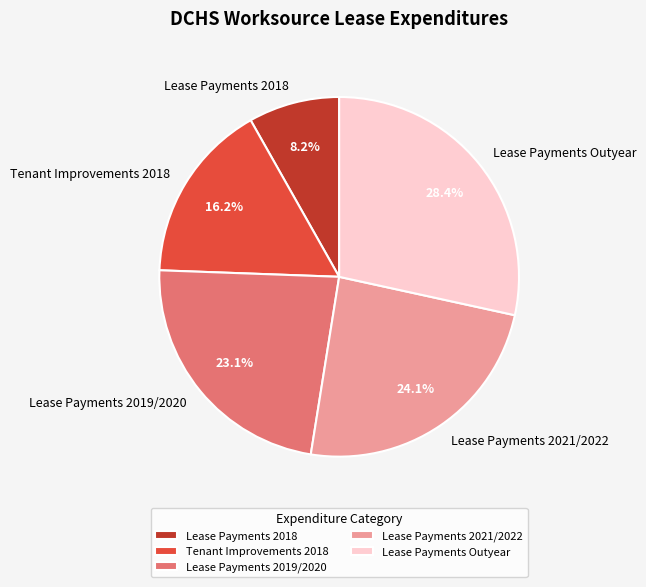

To the nearest percent, what is the combined percentage of Lease Payments 2018 and Lease Payments 2019/2020?

31%